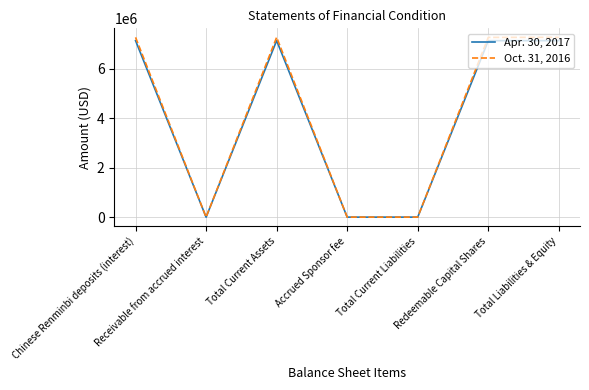

Is the value of Oct. 31, 2016 at Total Current Liabilities greater than the value of Apr. 30, 2017 at Total Current Assets?

No